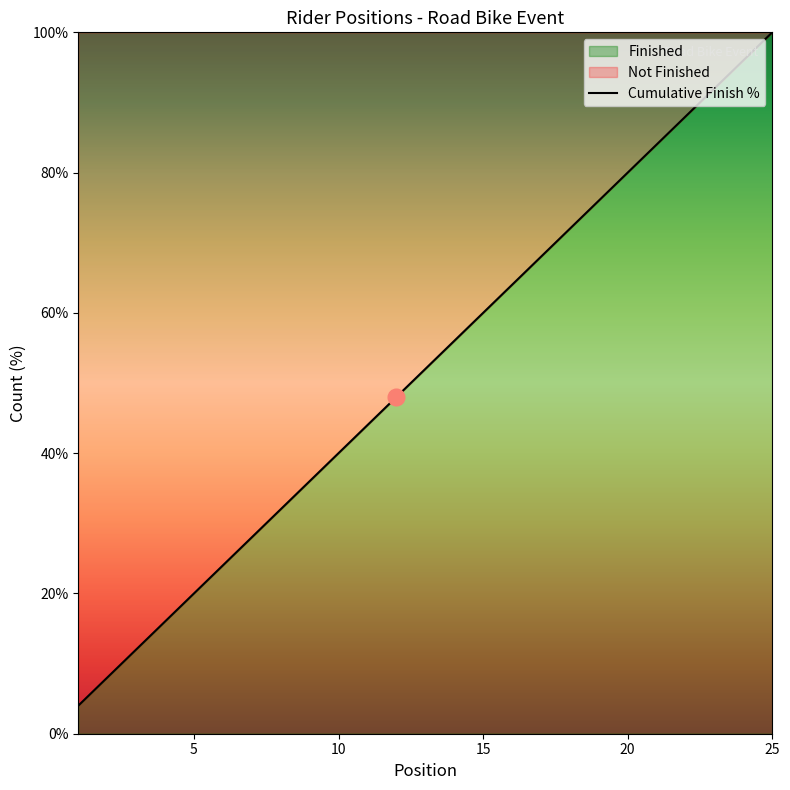

What is the sum of all values?

1300.0